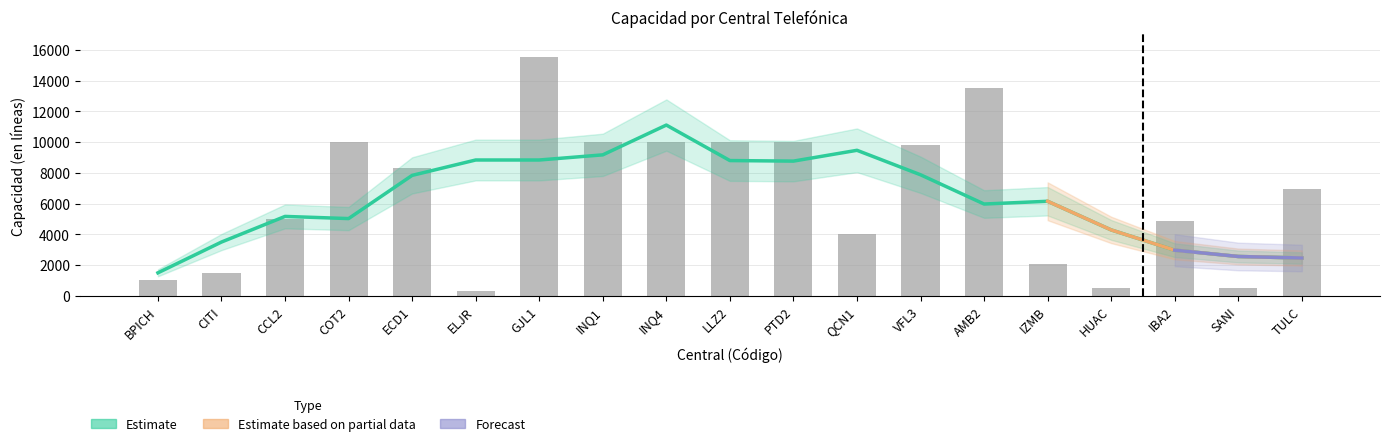

What is the smallest value displayed?

318